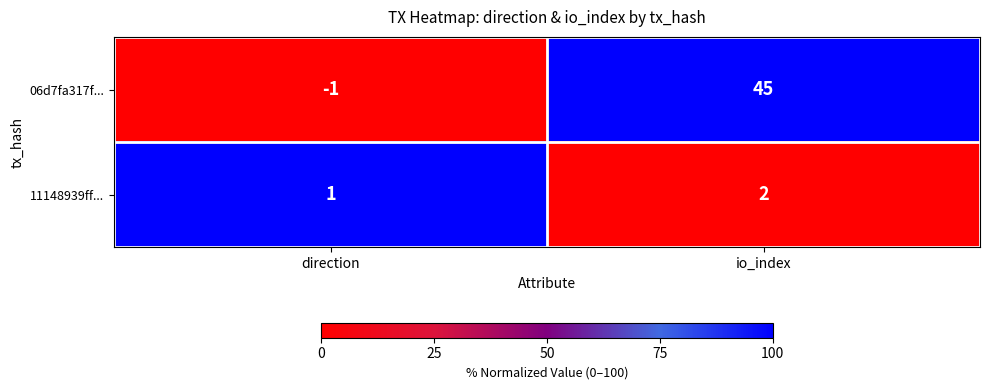

What is the average value of the 06d7fa317f... series?

22